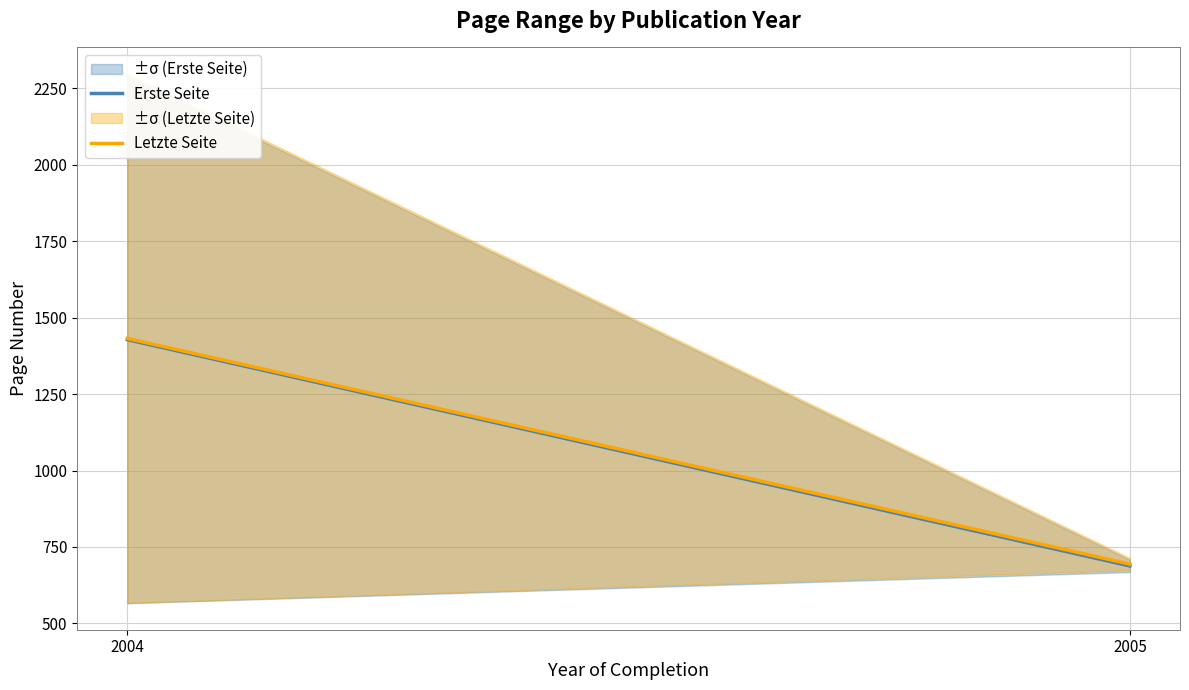

At which label is Letzte Seite closest to 1063?

2004